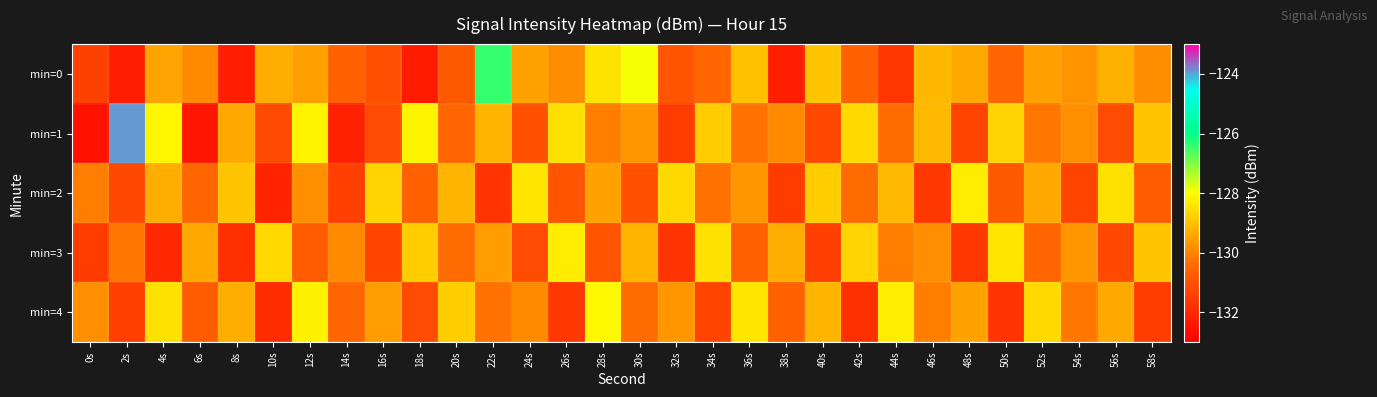

Rank the series at 48s from highest to lowest value.

min=2, min=0, min=4, min=1, min=3